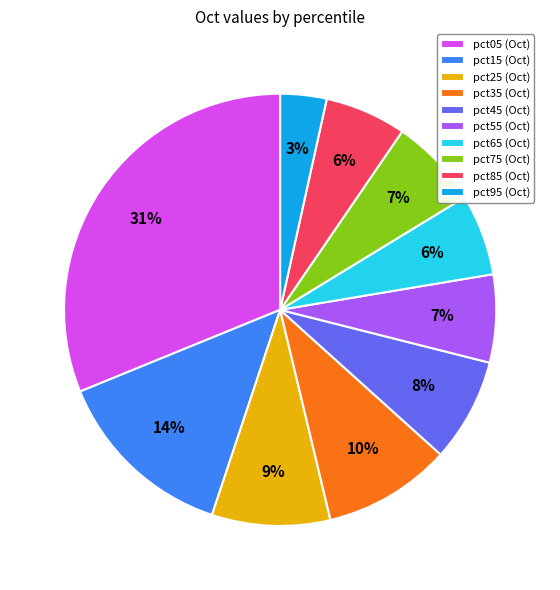

Is there any slice that represents more than half of the pie?

No